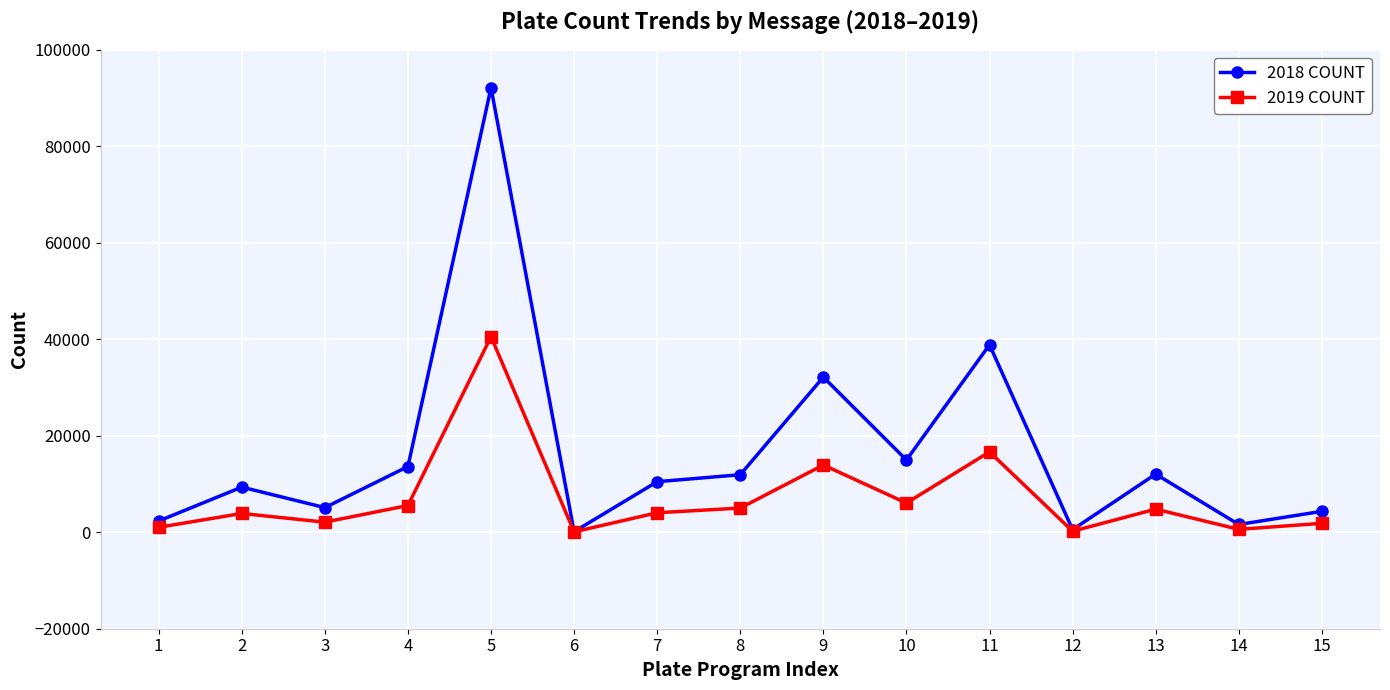

Which series has the largest range (max minus min)?

2018 COUNT